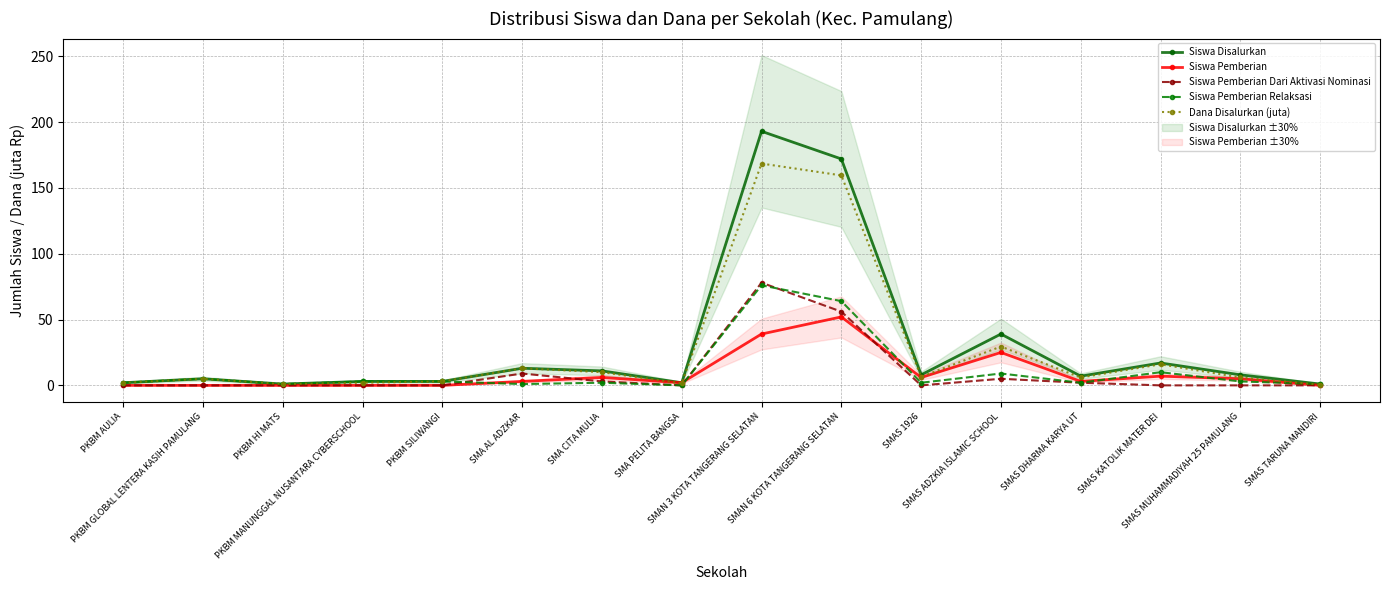

What is the difference between the Siswa Pemberian Relaksasi values at SMAN 6 KOTA TANGERANG SELATAN and SMA CITA MULIA?

62.0